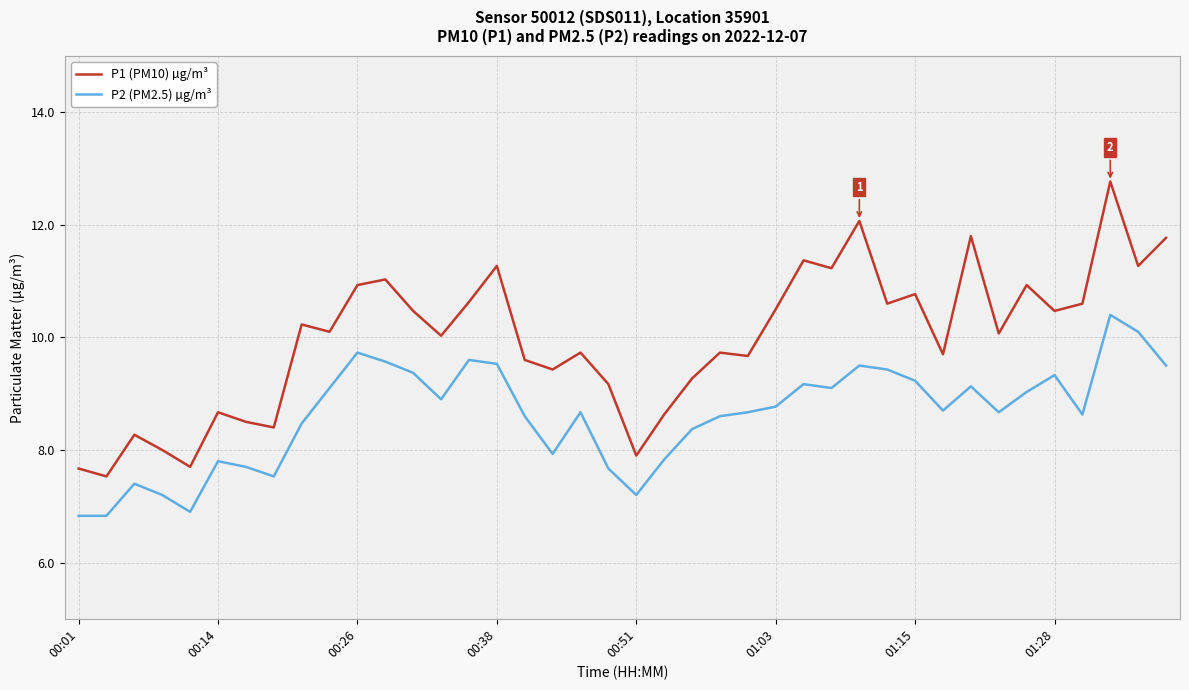

Which series has the largest total across all categories?

P1 (PM10) µg/m³